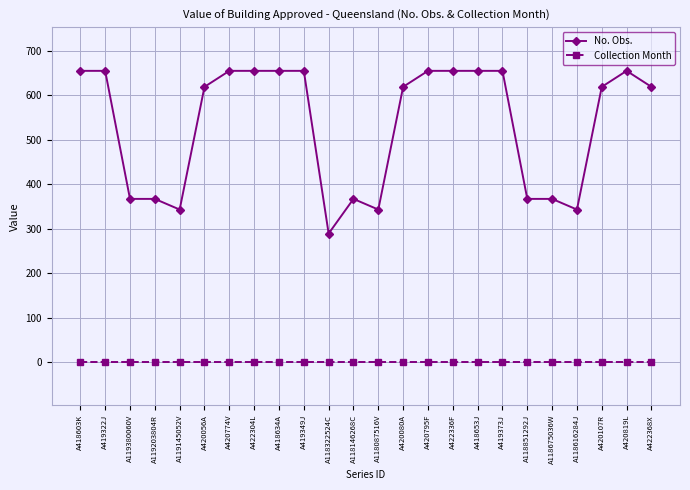

Reading left to right, extract all data points from this chart.

No. Obs.: A418603K=655	A419322J=655	A119380060V=367	A119203804R=367	A119145052V=343	A420056A=619	A420774V=655	A422304L=655	A418634A=655	A419349J=655	A118322524C=289	A118146268C=367	A118087516V=343	A420080A=619	A420795F=655	A422336F=655	A418653J=655	A419373J=655	A118851292J=367	A118675036W=367	A118616284J=343	A420107R=619	A420819L=655	A422368X=619
Collection Month: A418603K=1	A419322J=1	A119380060V=1	A119203804R=1	A119145052V=1	A420056A=1	A420774V=1	A422304L=1	A418634A=1	A419349J=1	A118322524C=1	A118146268C=1	A118087516V=1	A420080A=1	A420795F=1	A422336F=1	A418653J=1	A419373J=1	A118851292J=1	A118675036W=1	A118616284J=1	A420107R=1	A420819L=1	A422368X=1